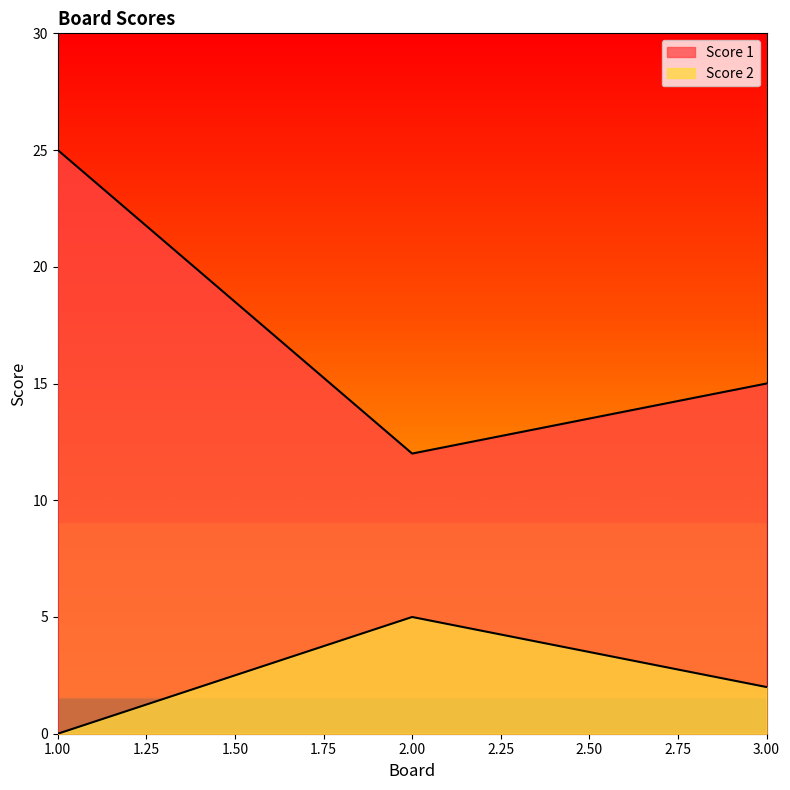

Reading left to right, transcribe all the data shown in this chart.

Score 1: 1=25	2=12	3=15
Score 2: 1=0	2=5	3=2